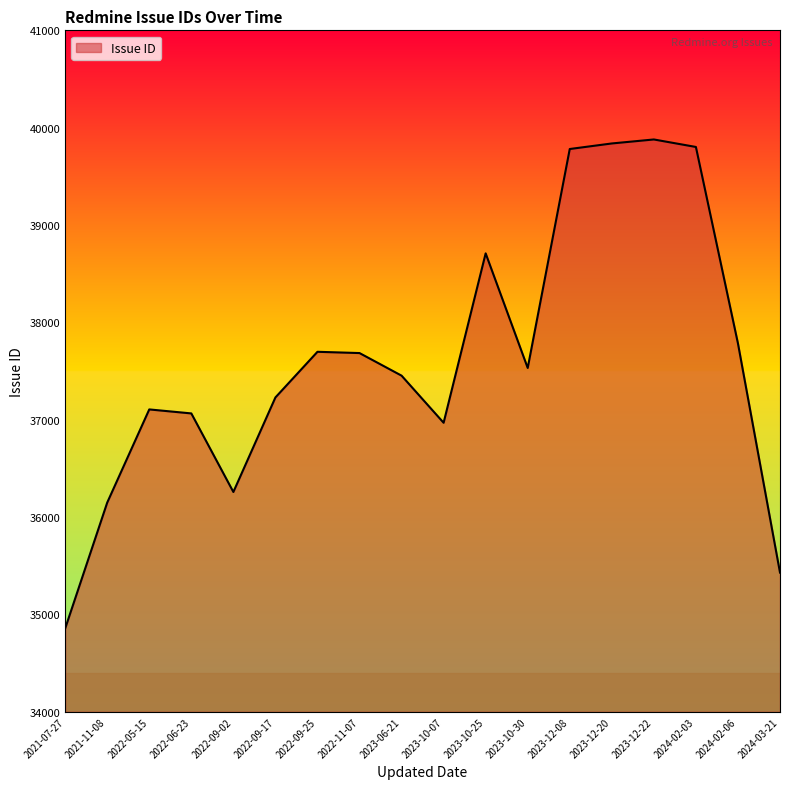

What is the average value?

37624